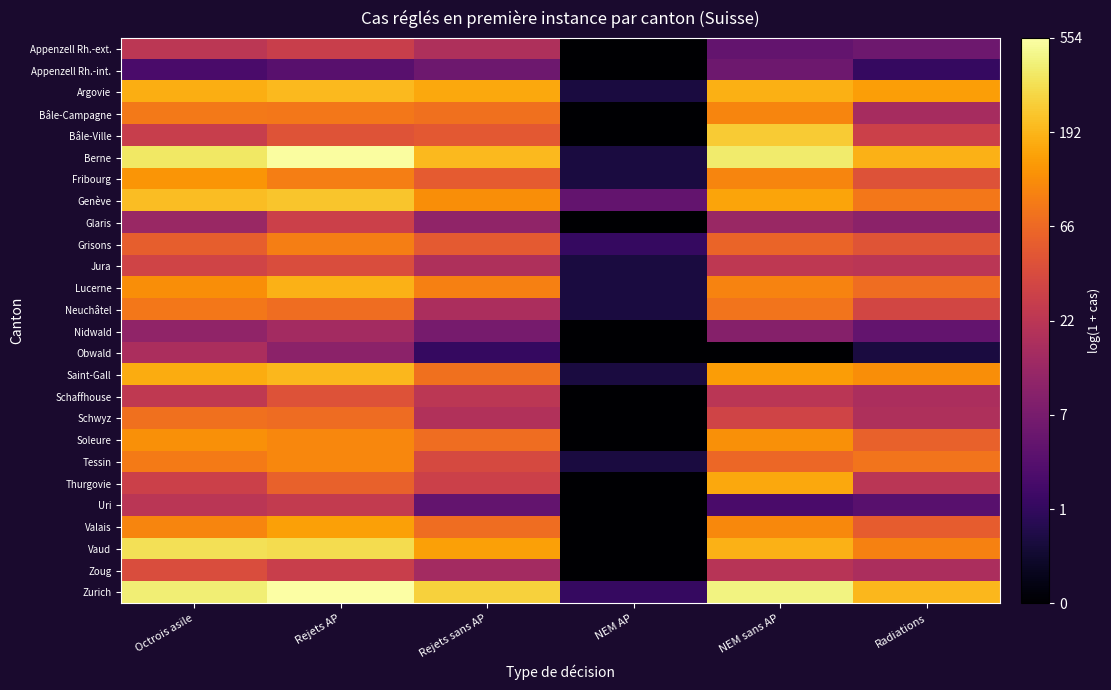

How many distinct data groups are displayed?

26